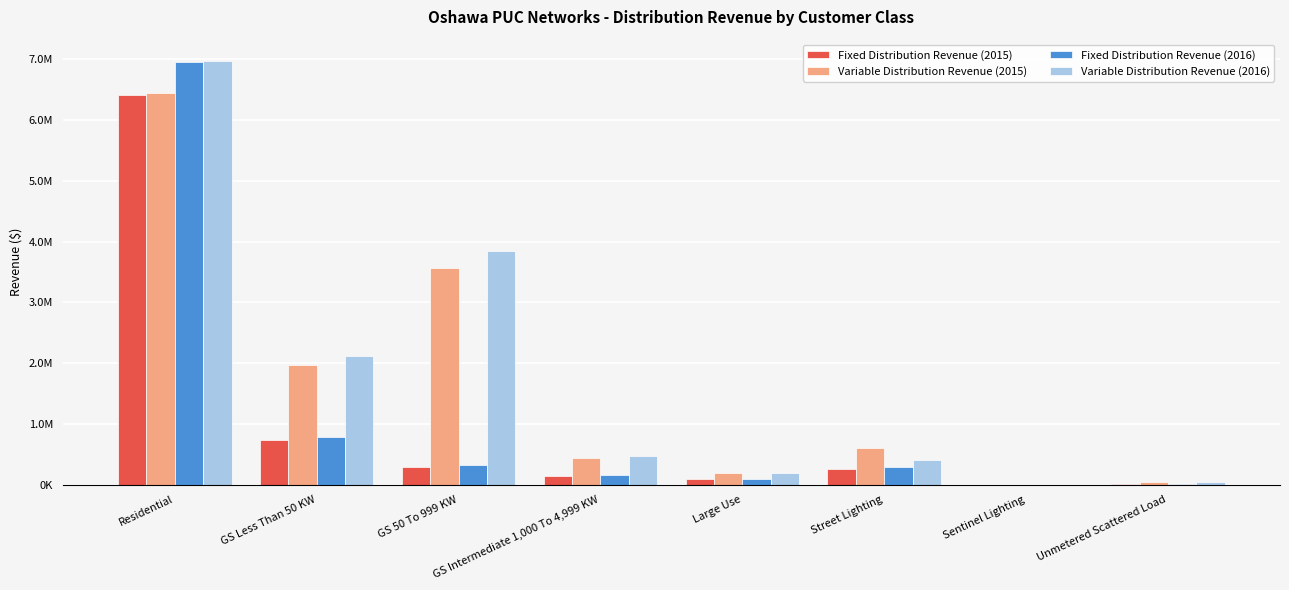

What is the sum of the Fixed Distribution Revenue (2015) values at GS Intermediate 1,000 To 4,999 KW and Street Lighting?

399201.7